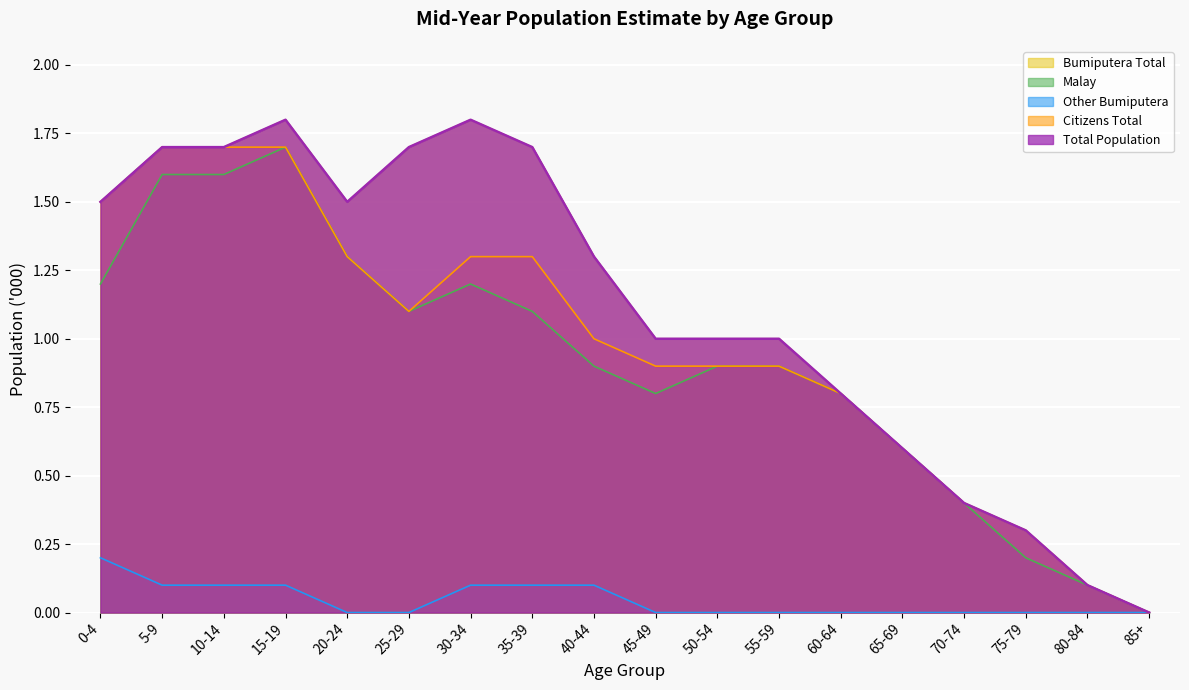

True or false: Bumiputera Total and Citizens Total cross at least once.

False